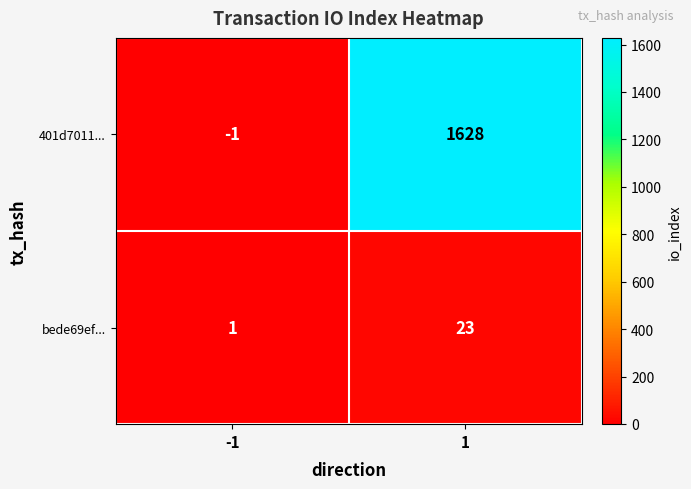

How many categories are shown in the chart?

2